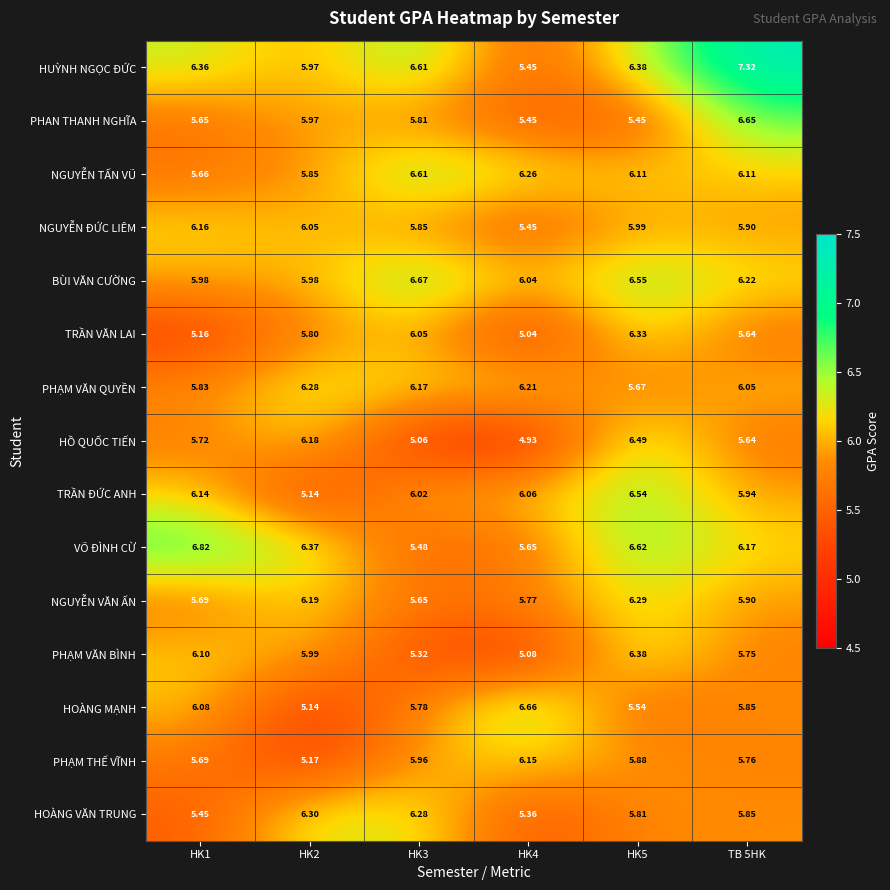

Which series changed the most between HK1 and HK4?

VÕ ĐÌNH CỪ